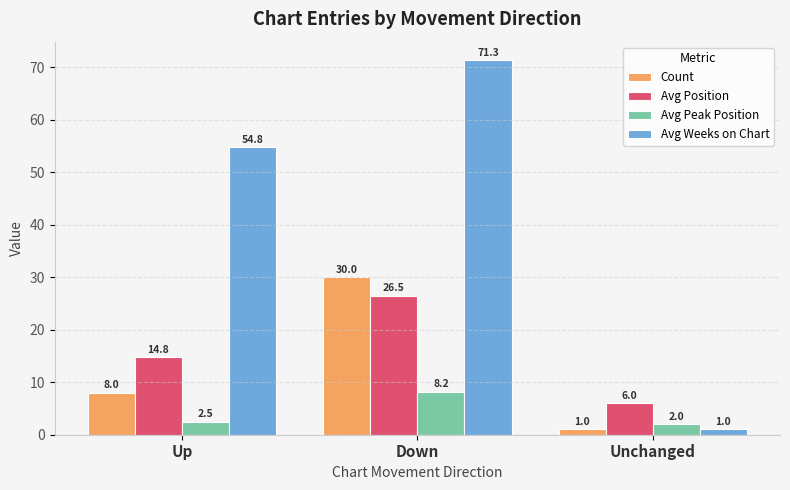

At which category is the sum across all series the highest?

Down